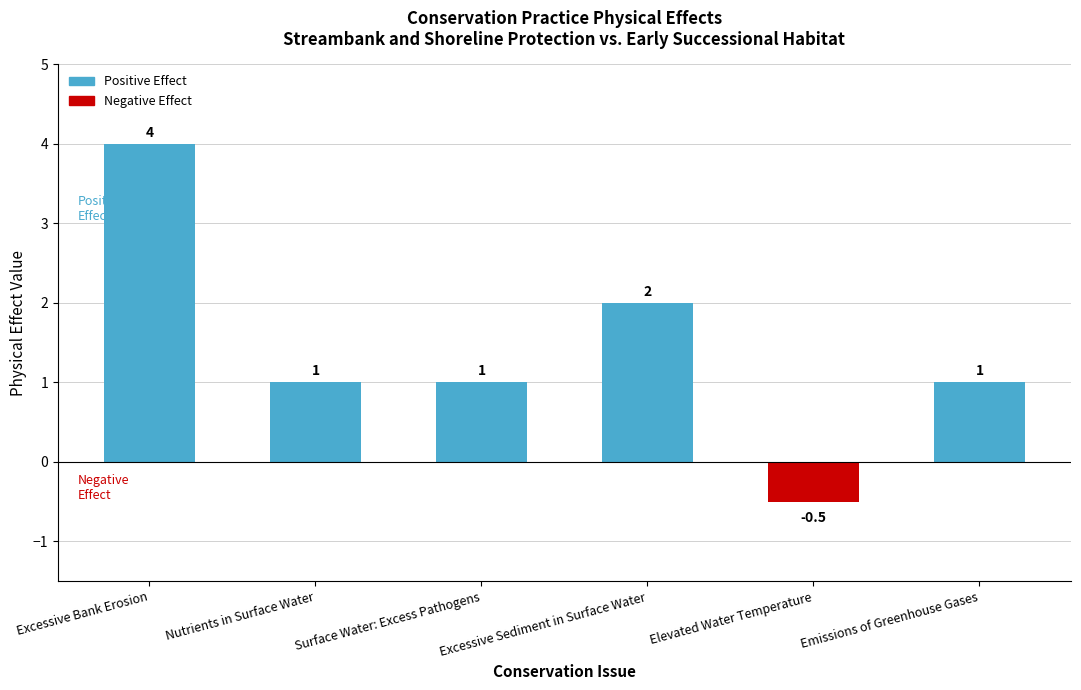

Between Excessive Bank Erosion and Emissions of Greenhouse Gases, which is larger?

Excessive Bank Erosion